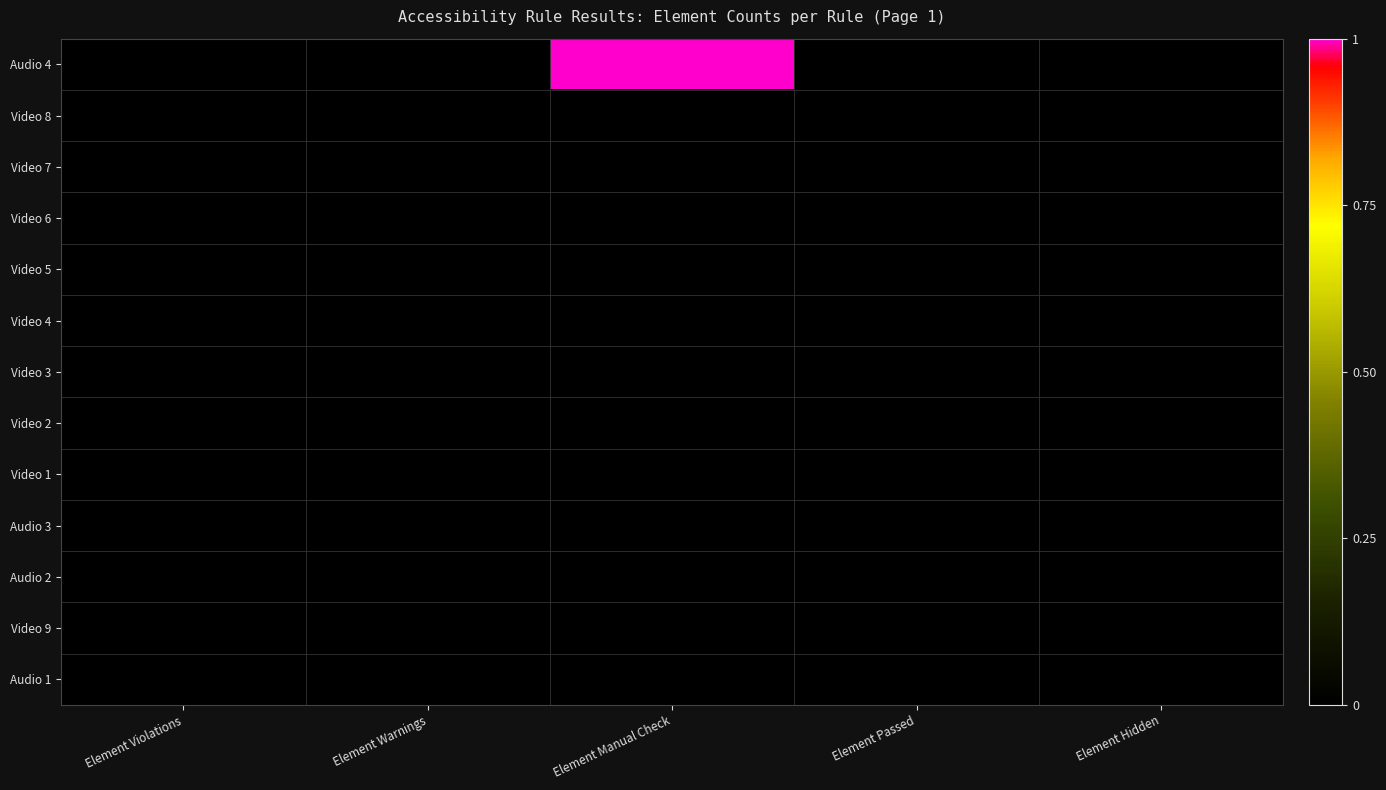

How many categories are shown in the chart?

5